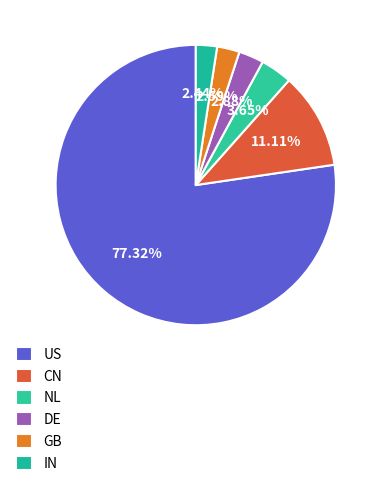

Is it true that NL is 4% of the pie?

True